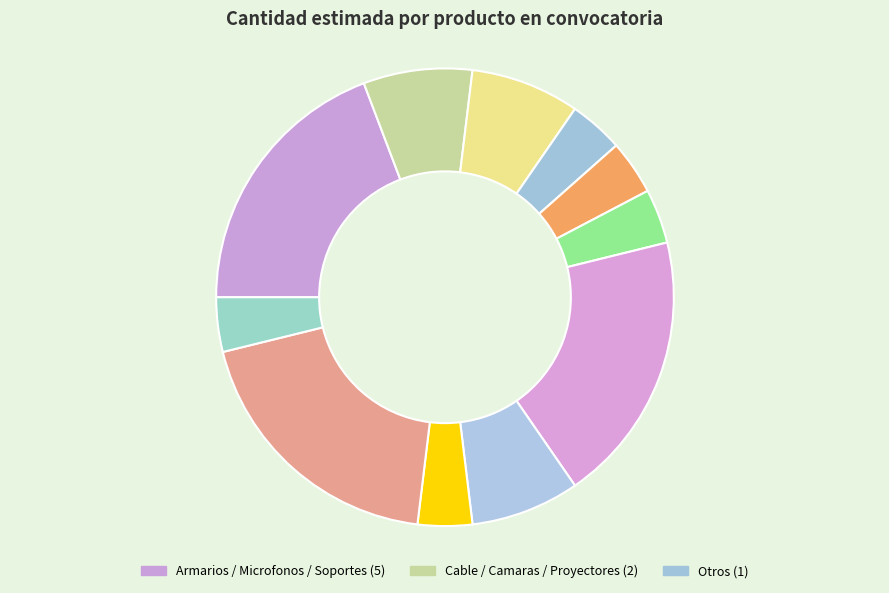

How many segments does this pie chart have?

11